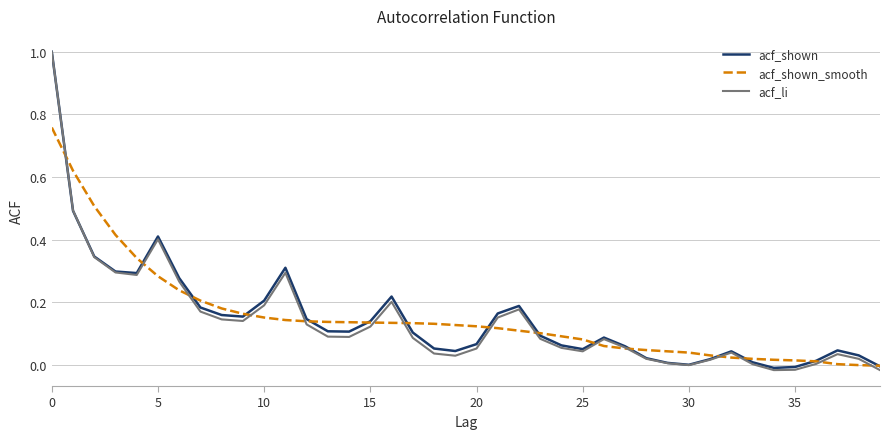

True or false: acf_shown_smooth and acf_shown cross at least once.

True